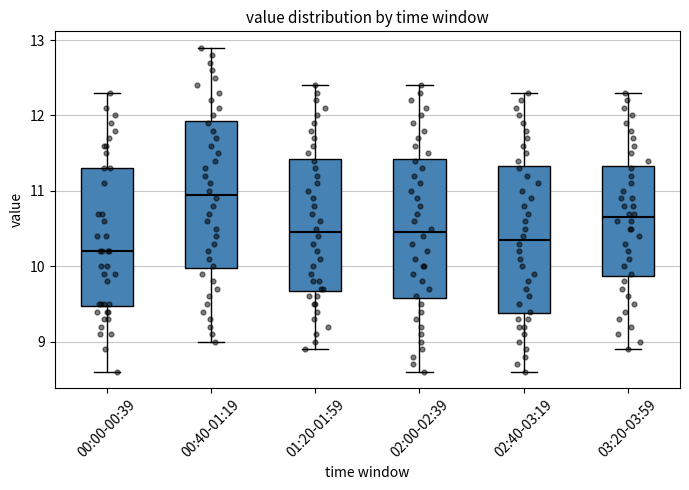

Which box's median line is the lowest?

00:00-00:39